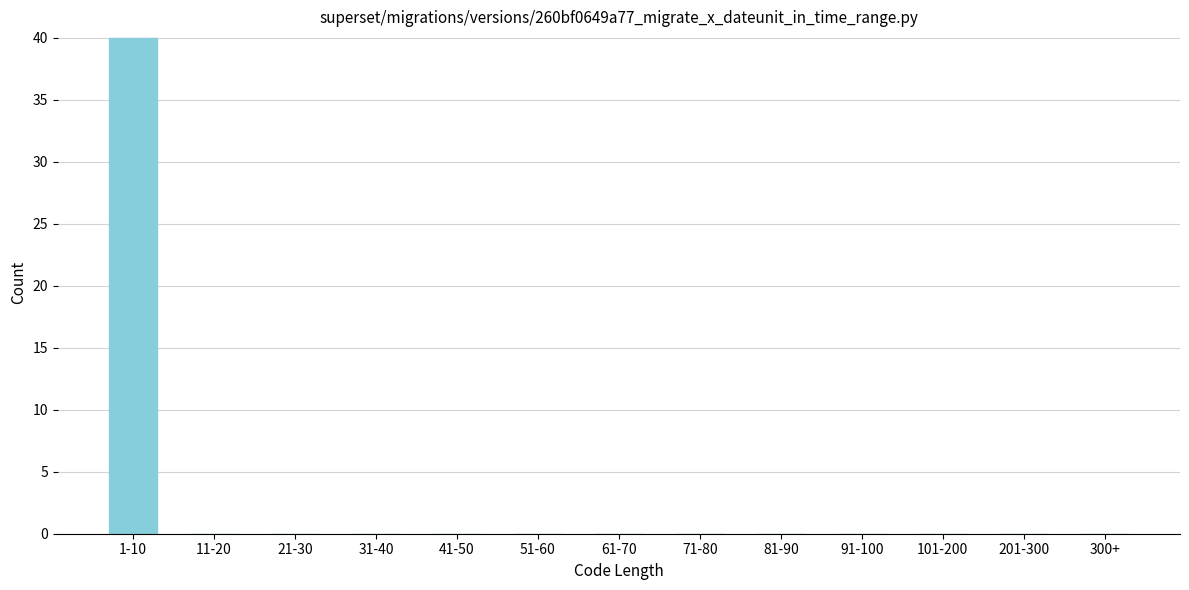

Reading right to left, extract all data points from this chart.

300+=0	201-300=0	101-200=0	91-100=0	81-90=0	71-80=0	61-70=0	51-60=0	41-50=0	31-40=0	21-30=0	11-20=0	1-10=40